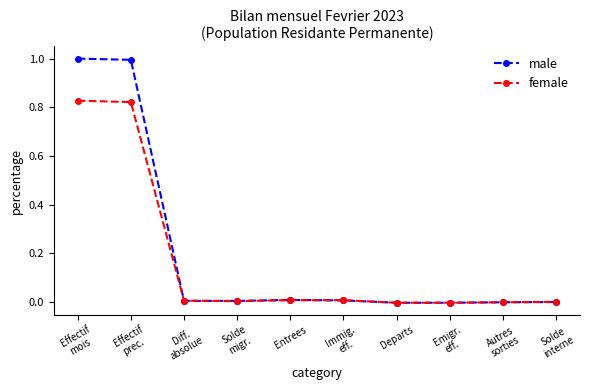

Which series has the widest spread of values?

male